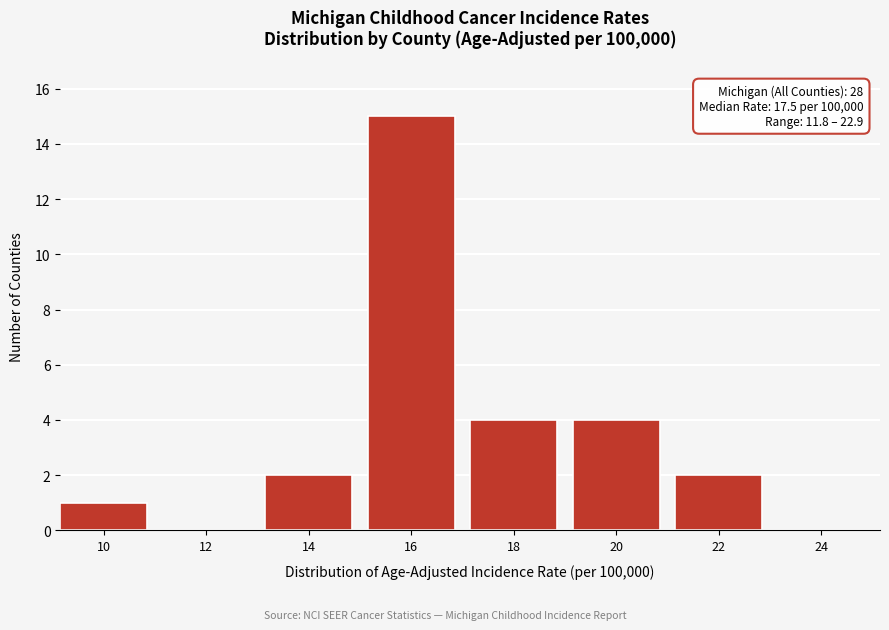

Reading right to left, extract all data points from this chart.

24=0	22=2	20=4	18=4	16=15	14=2	12=0	10=1